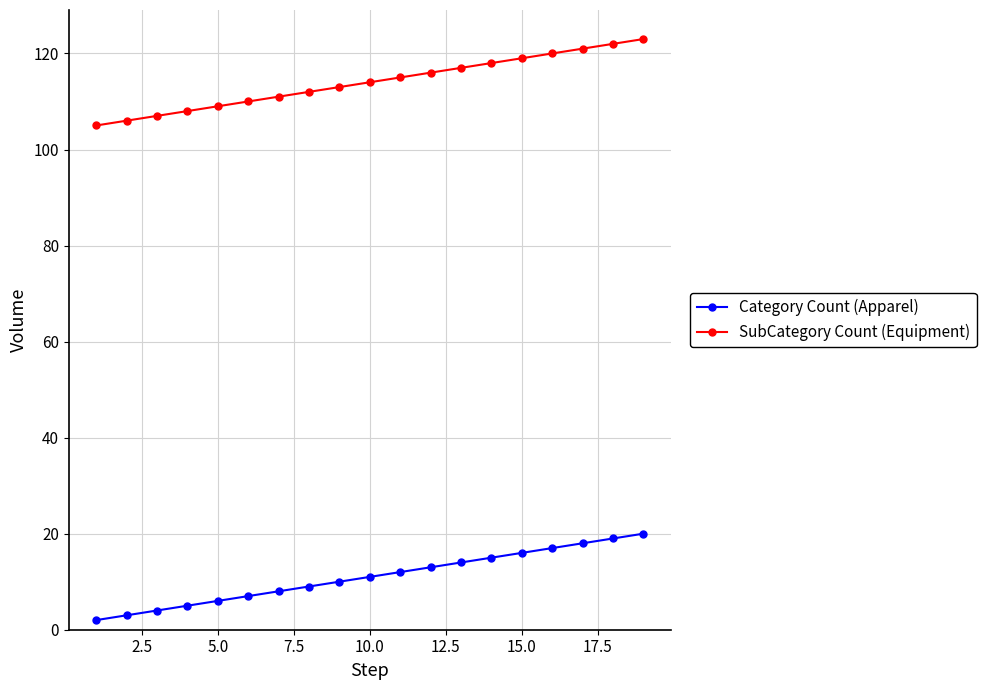

List the series in order of their peak value, highest first.

SubCategory Count (Equipment), Category Count (Apparel)